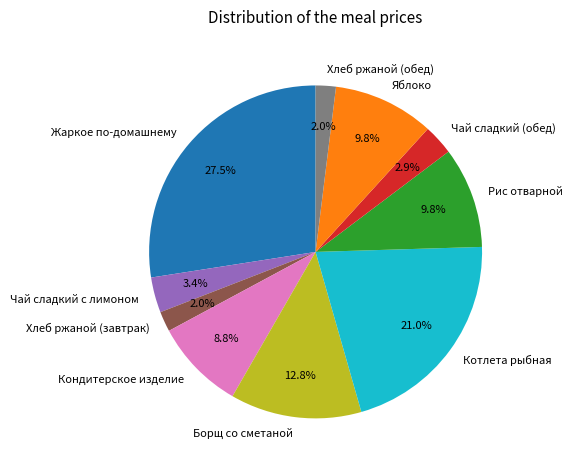

The Хлеб ржаной (завтрак) slice represents 10% of the pie. True or false?

False